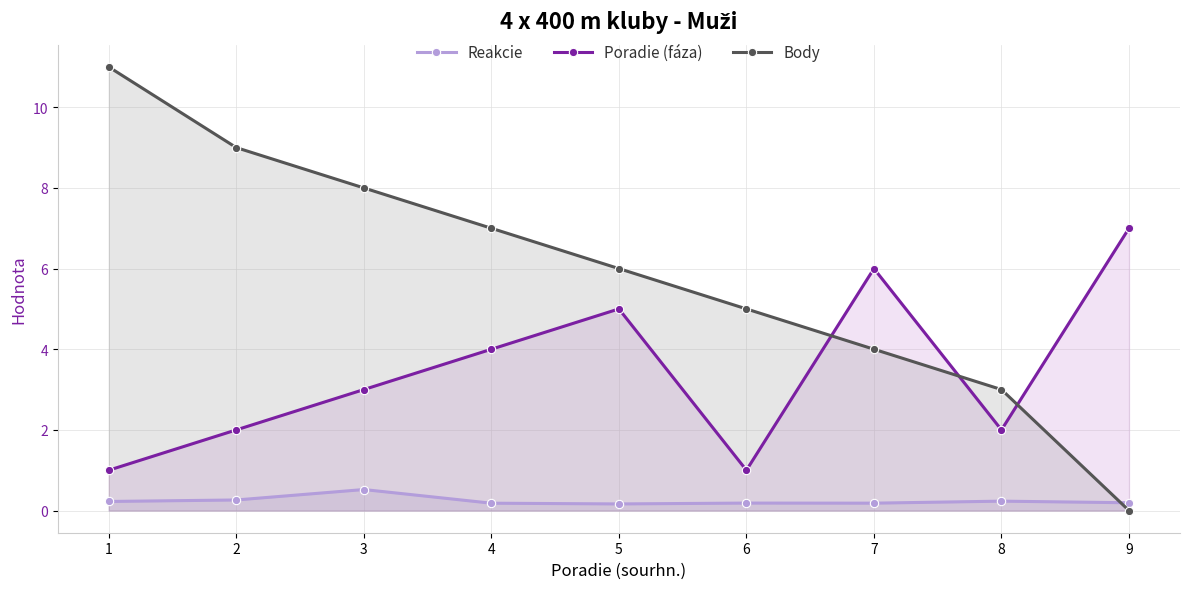

What is the maximum value shown in the chart?

11.0